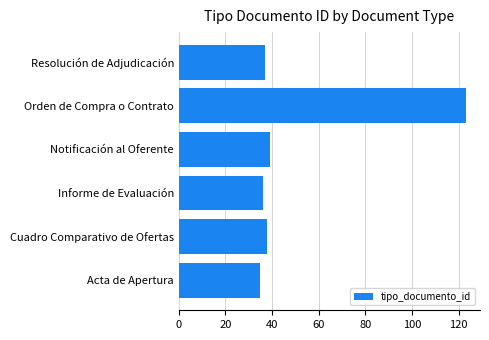

What is the difference between the second highest and minimum values?

4